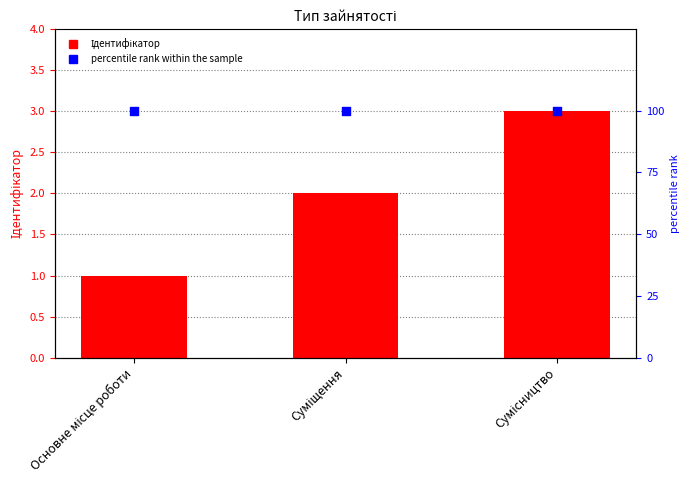

Which series has the widest spread of Y values?

Ідентифікатор